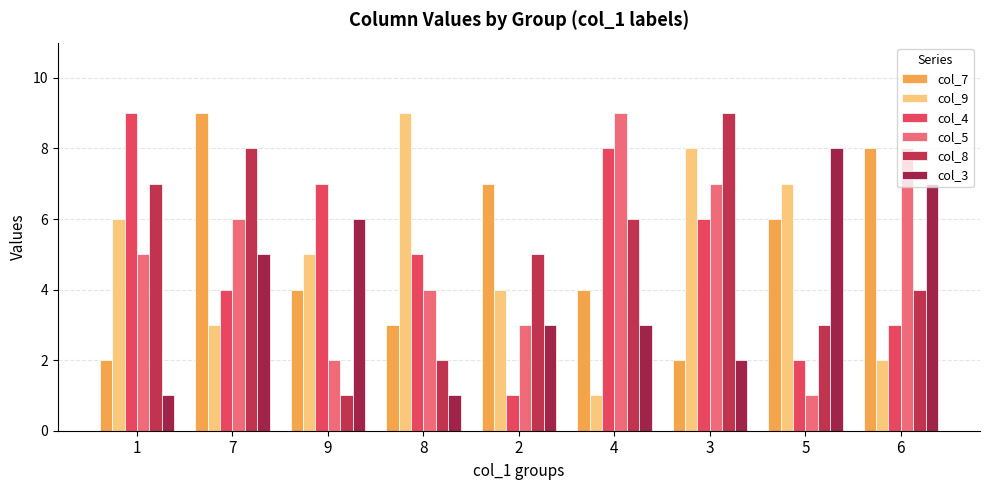

What position from the right is 1?

9